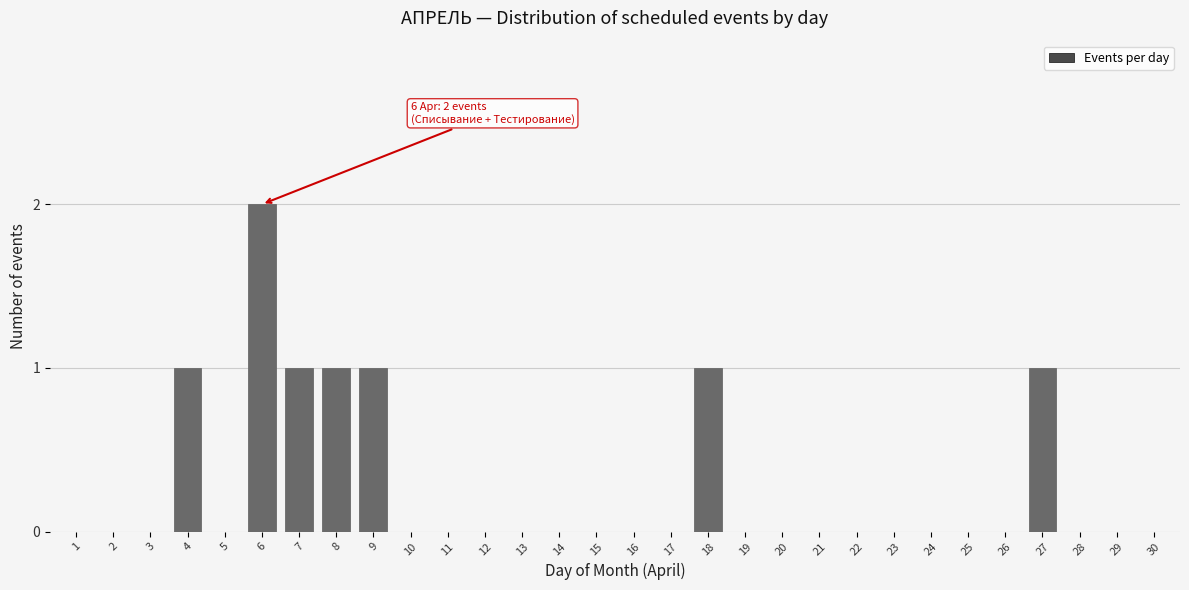

Reading left to right, what are all the values shown in this chart?

1=0	2=0	3=0	4=1	5=0	6=2	7=1	8=1	9=1	10=0	11=0	12=0	13=0	14=0	15=0	16=0	17=0	18=1	19=0	20=0	21=0	22=0	23=0	24=0	25=0	26=0	27=1	28=0	29=0	30=0